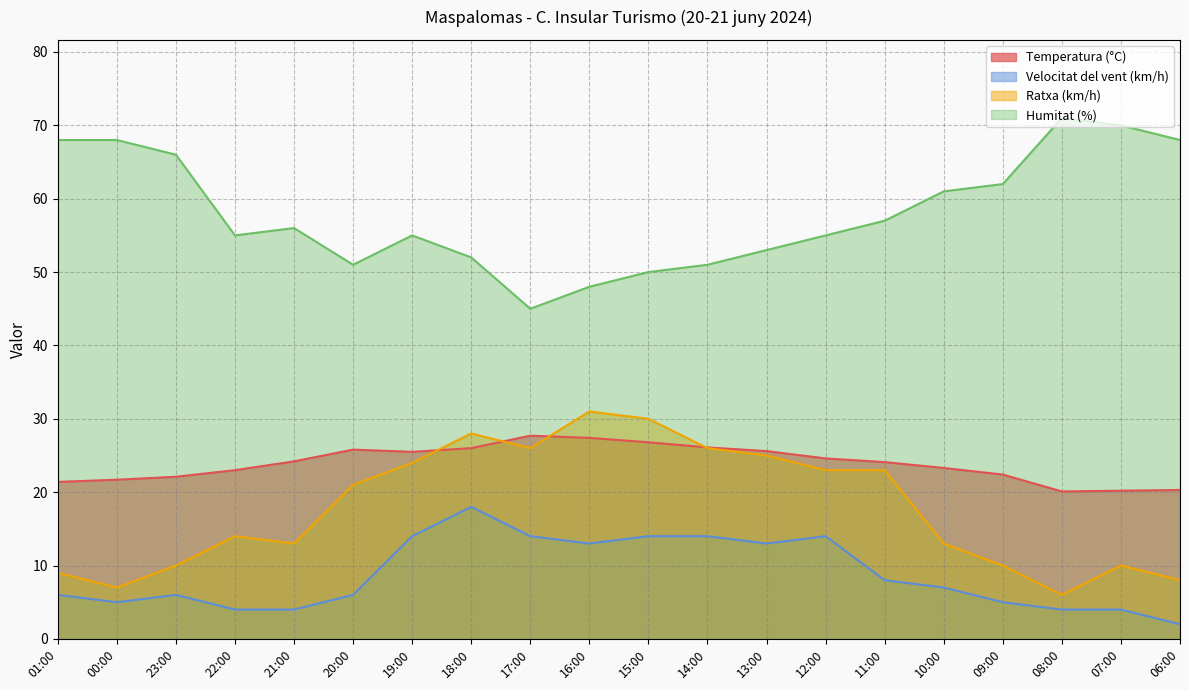

What is the total value across all series at 15:00?

120.8